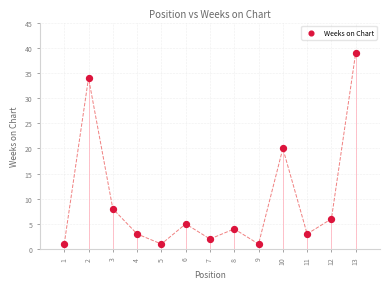

What is the range of X values (max minus min)?

12